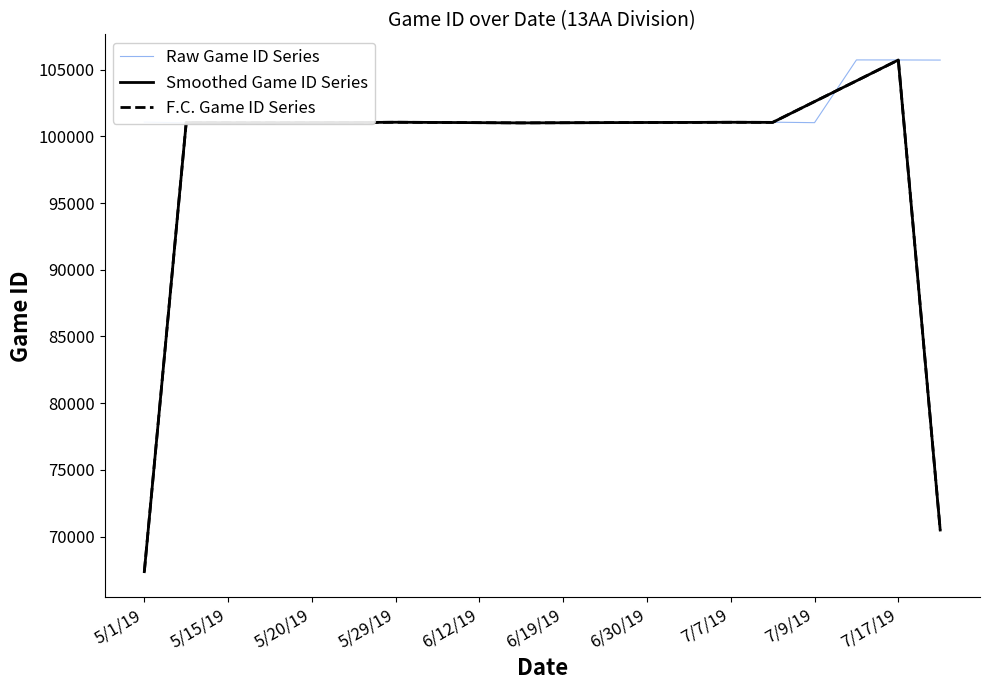

At which label does F.C. Game ID Series reach its minimum?

5/1/19